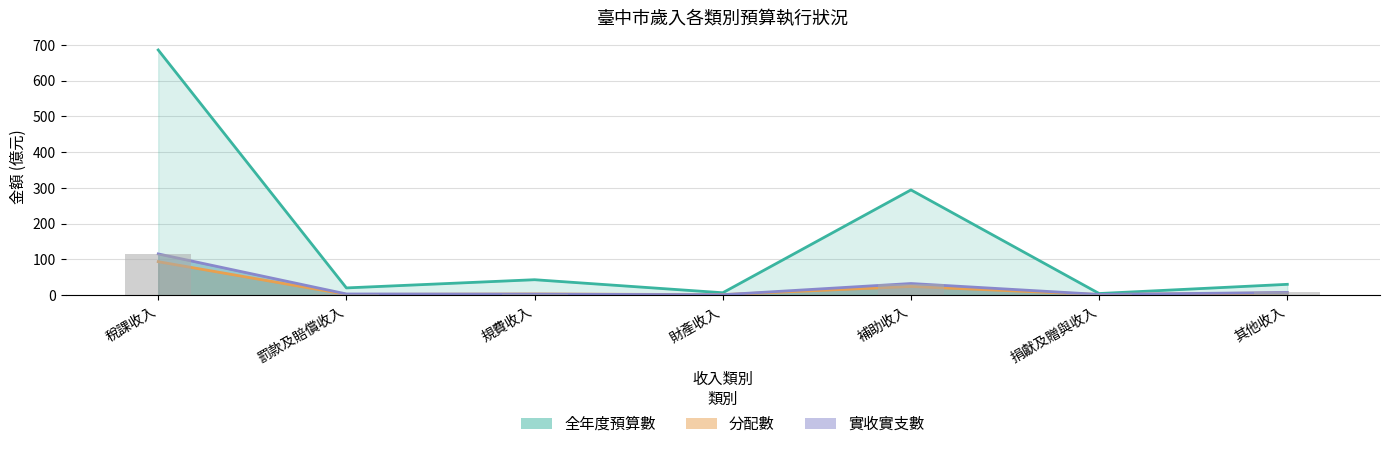

Reading left to right, extract all data points from this chart.

全年度預算數: 686.1	20.2	43.1	6.6	294.4	4.5	30.2
分配數: 93.6	1.9	3.2	1.5	24.2	1.7	6.4
實收實支數: 115.4	3.3	2.8	1.2	32.5	1.9	7.4